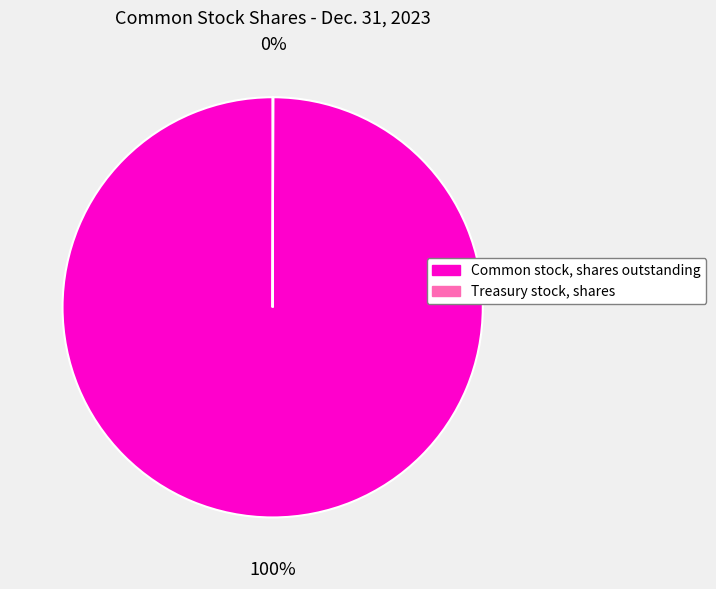

Which slice is the largest?

Common stock, shares outstanding